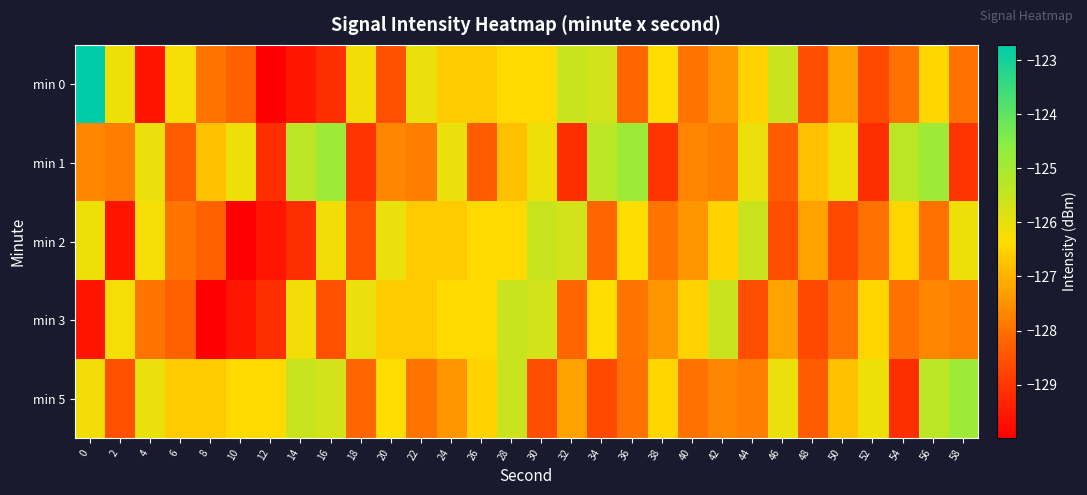

How many distinct data groups are displayed?

5